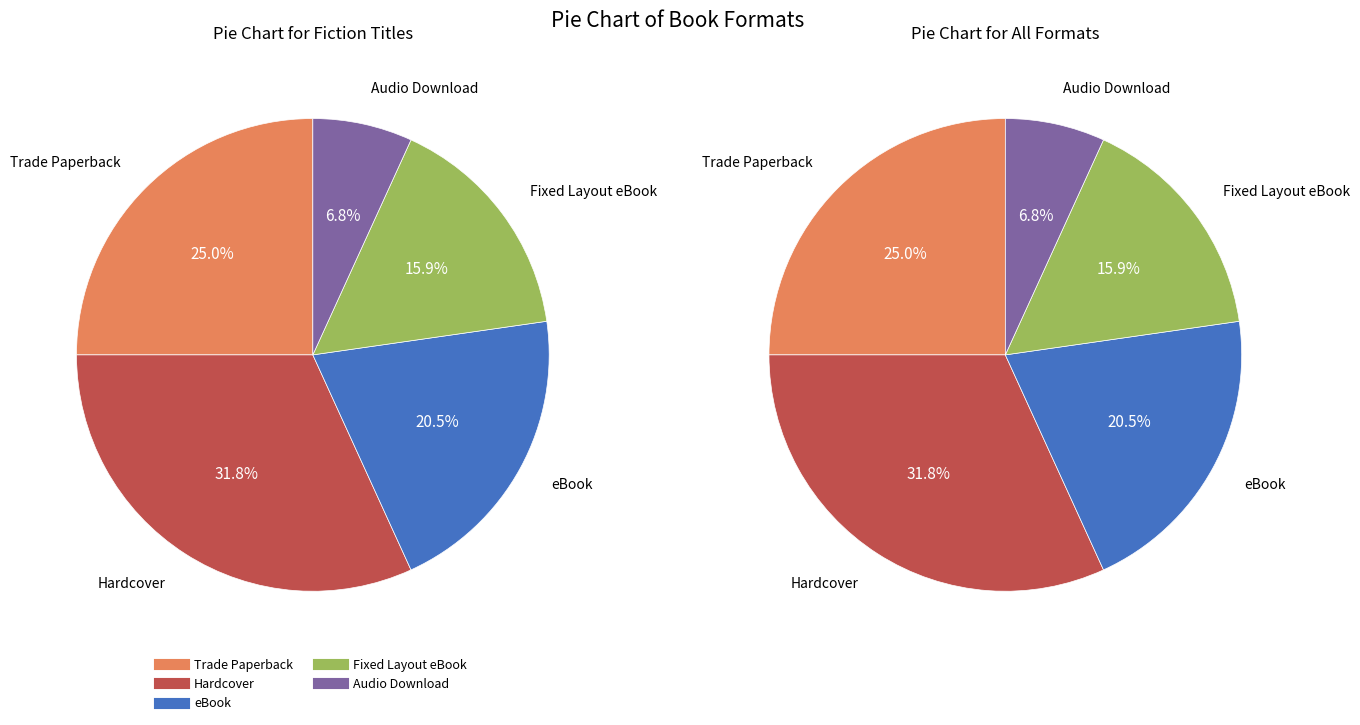

How many segments does this pie chart have?

5